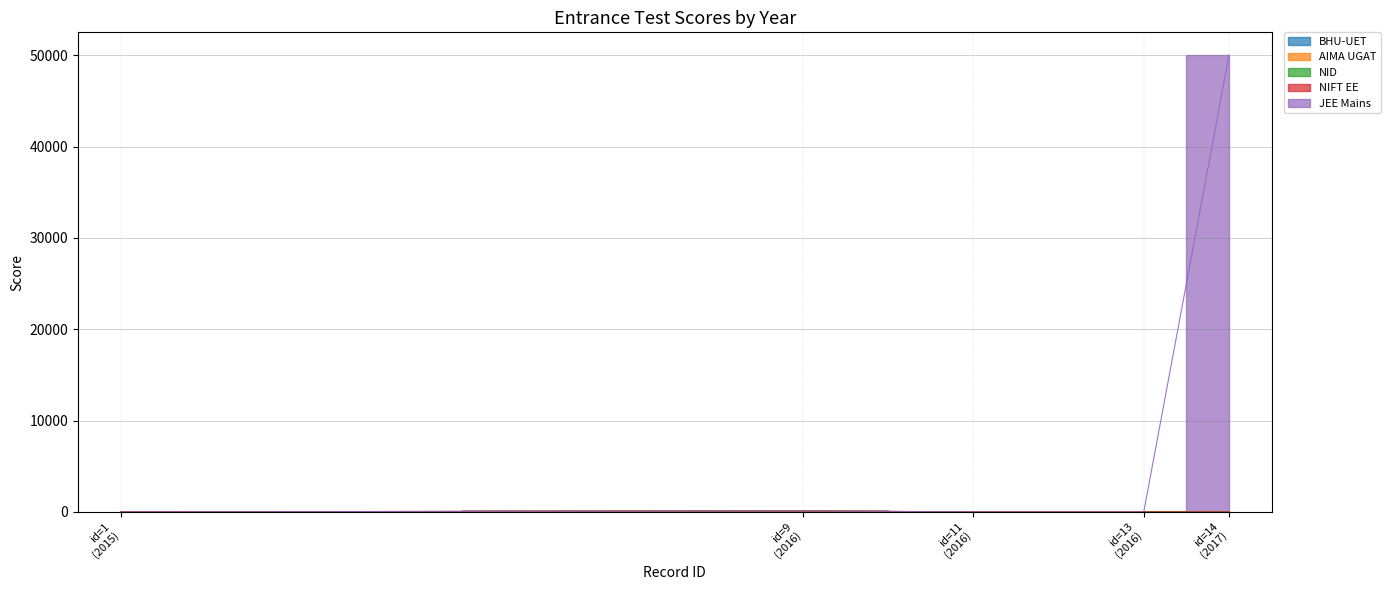

At which label does BHU-UET reach its peak?

2015